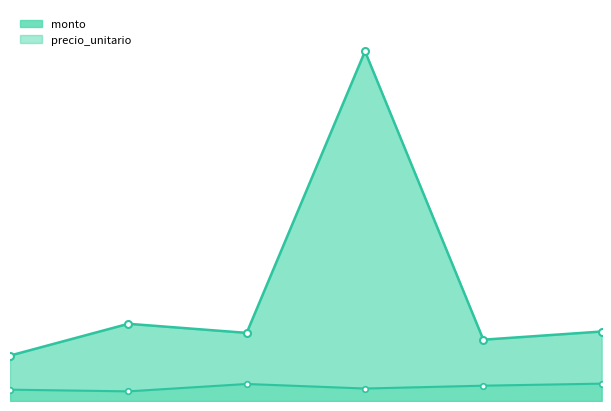

True or false: precio_unitario has more than 1 interior local peaks.

False